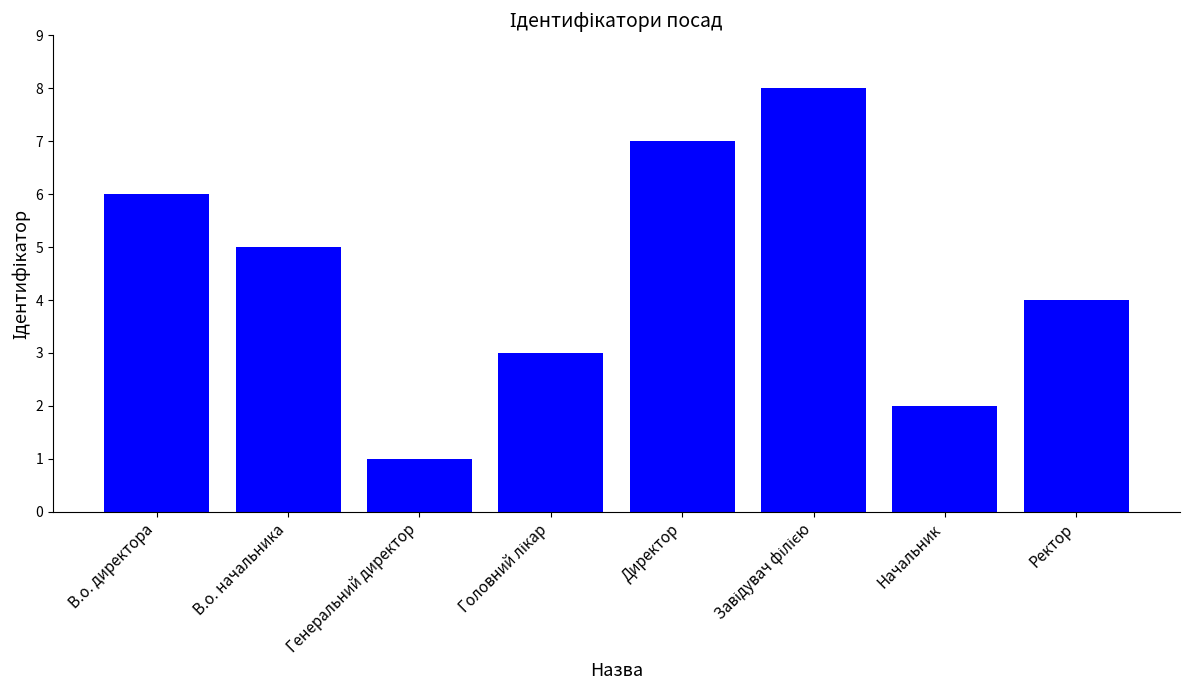

At which label does the data first exceed 5?

В.о. директора